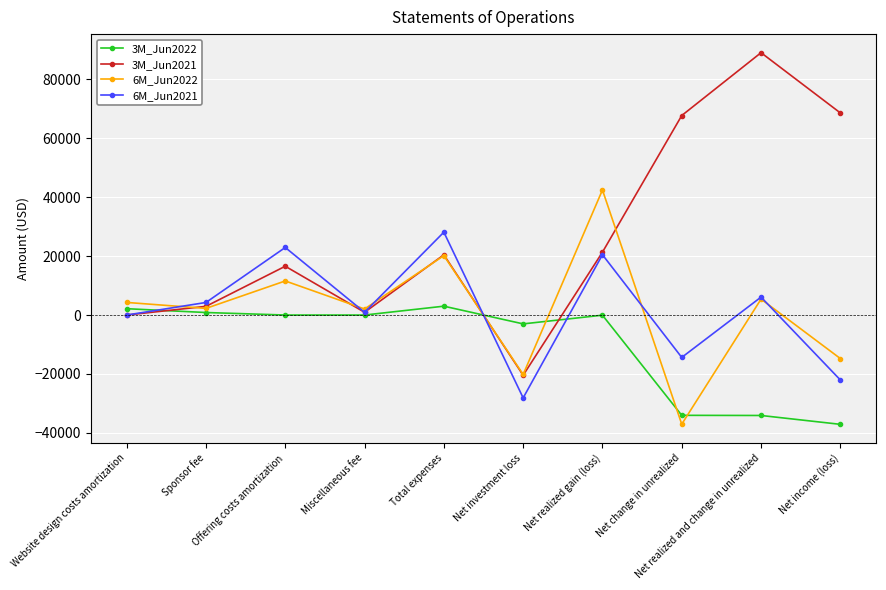

Rank the series by their maximum value, from highest to lowest.

3M_Jun2021, 6M_Jun2022, 6M_Jun2021, 3M_Jun2022